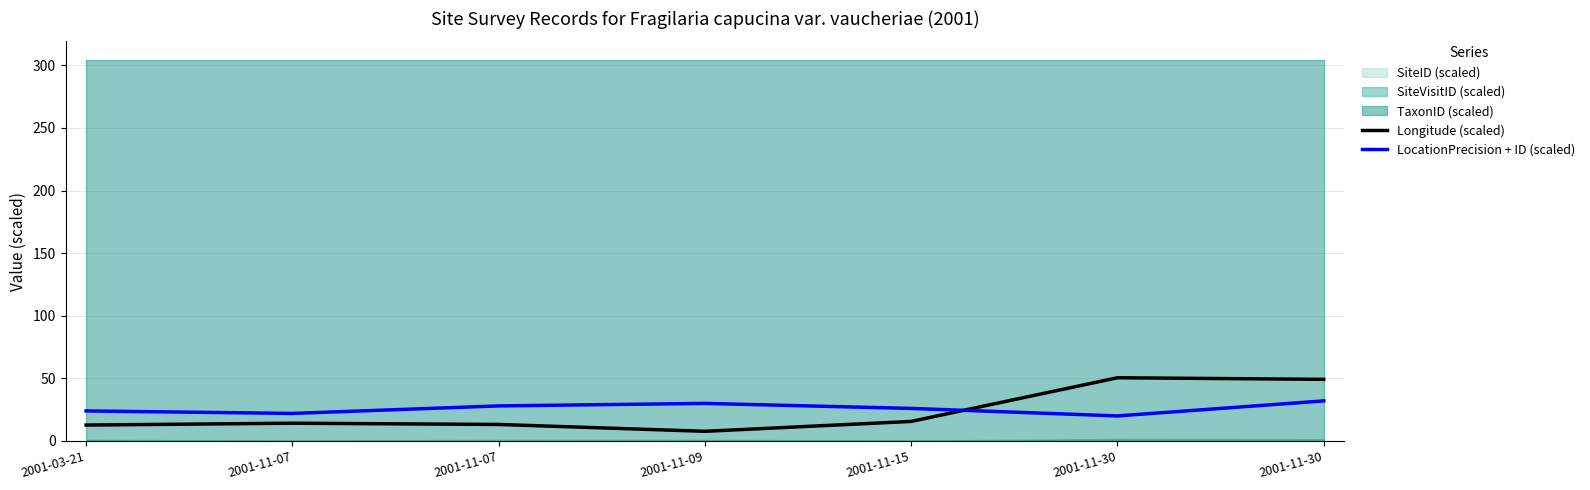

How many interior local valleys does the Longitude (scaled) series have?

1